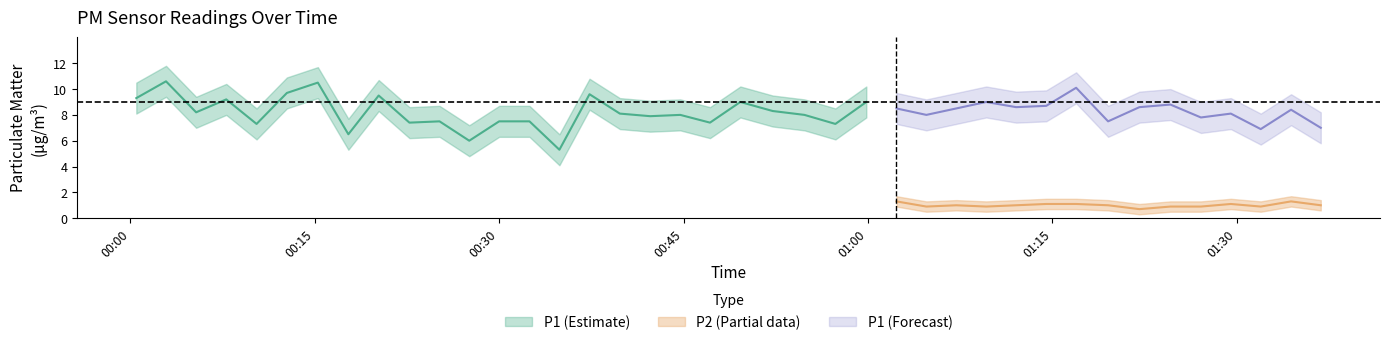

How many values in the P2 series exceed 1?

14